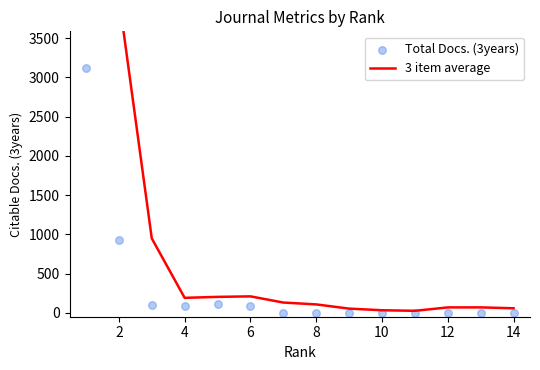

Which series reaches the maximum Y coordinate?

3 item average